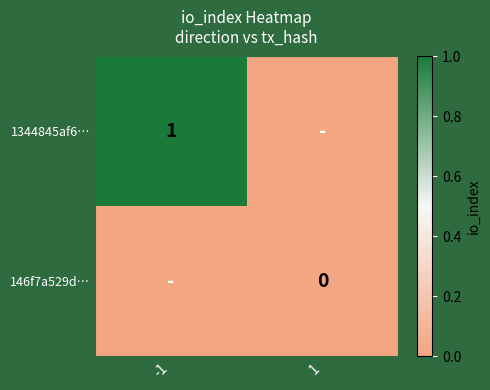

At which category is the sum across all series the highest?

-1